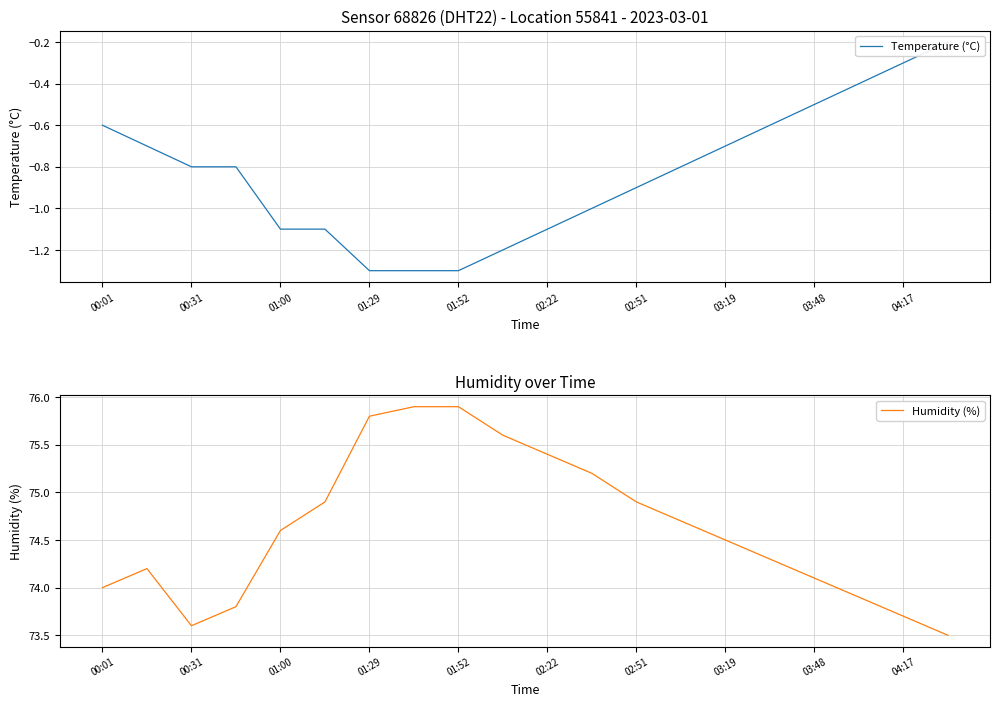

How many categories are shown in the chart?

20